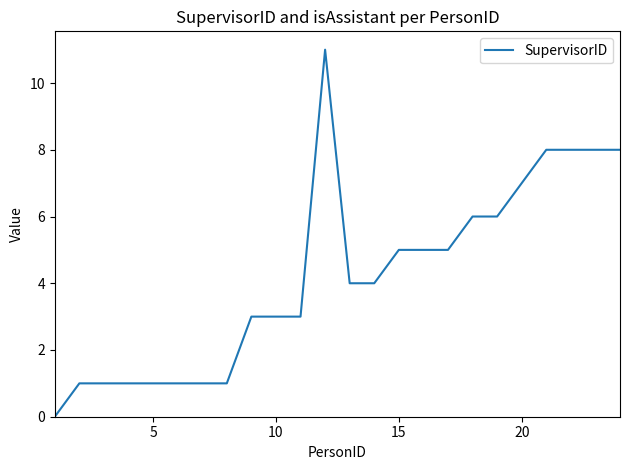

What is the maximum value shown in the chart?

11